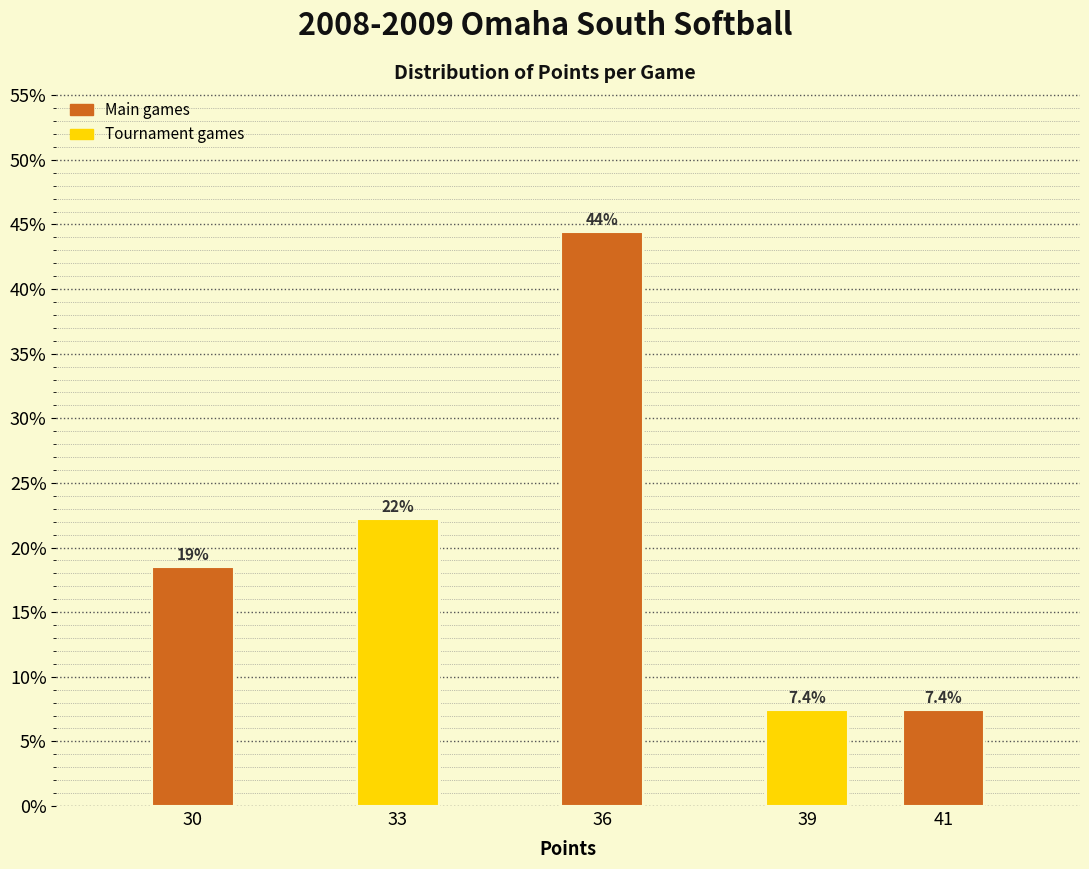

How many bars are there in total?

5